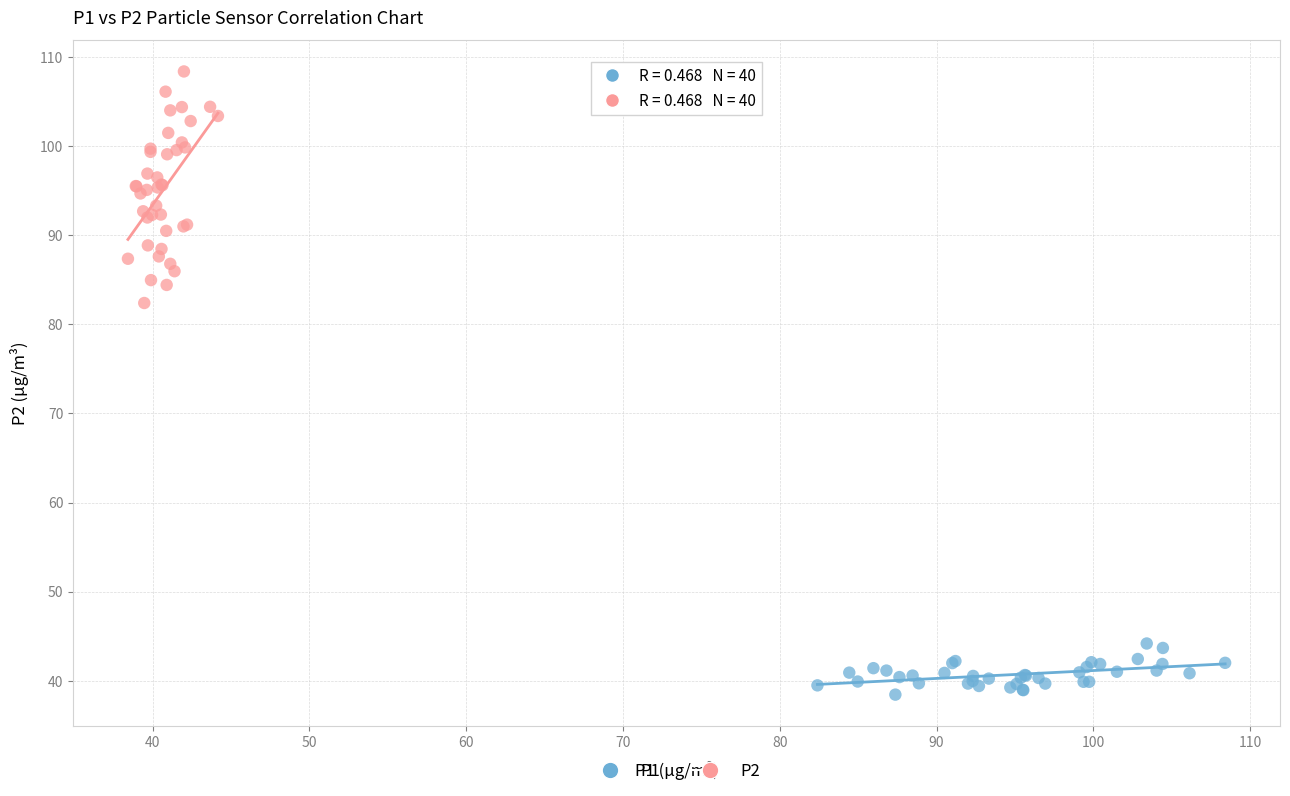

Which series contains the lowest Y value?

P1